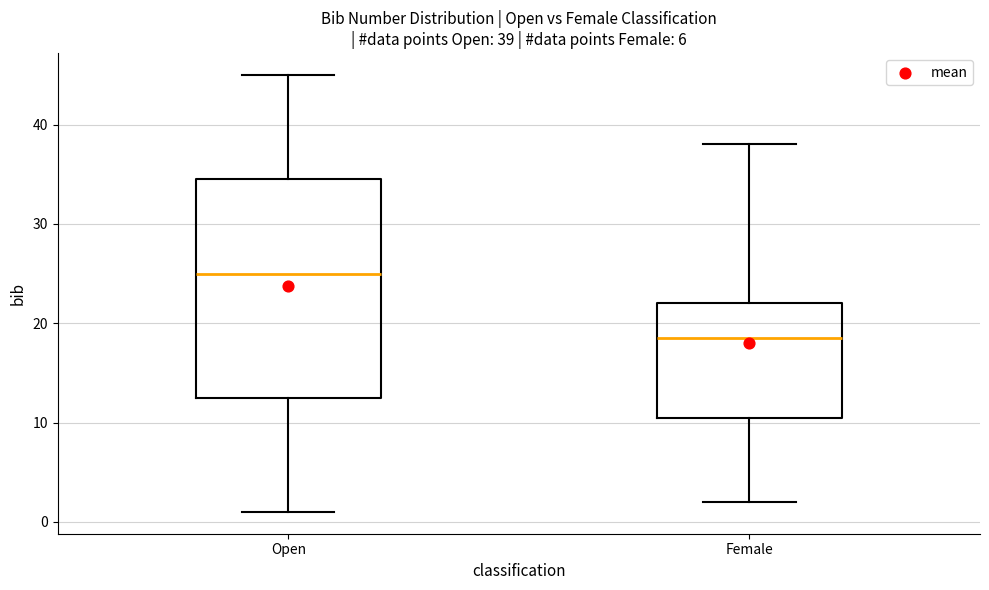

Which box's median line is the highest?

Open